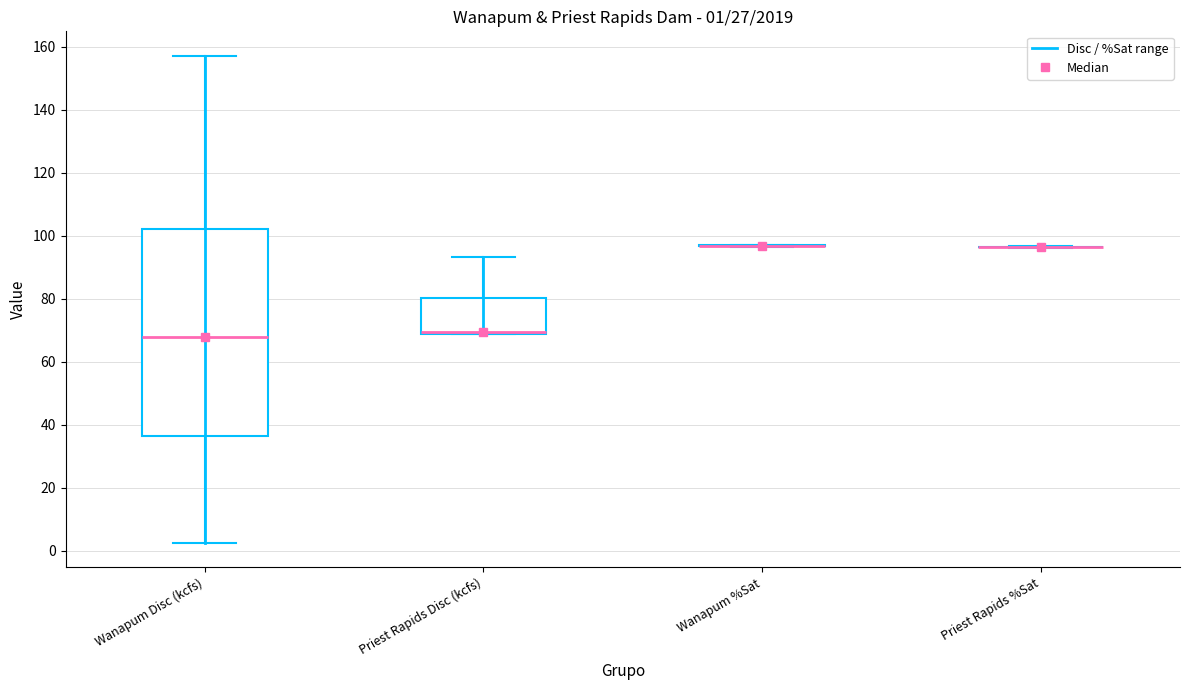

Comparing the boxes themselves (not the whiskers), which one is the tallest?

Wanapum Disc (kcfs)